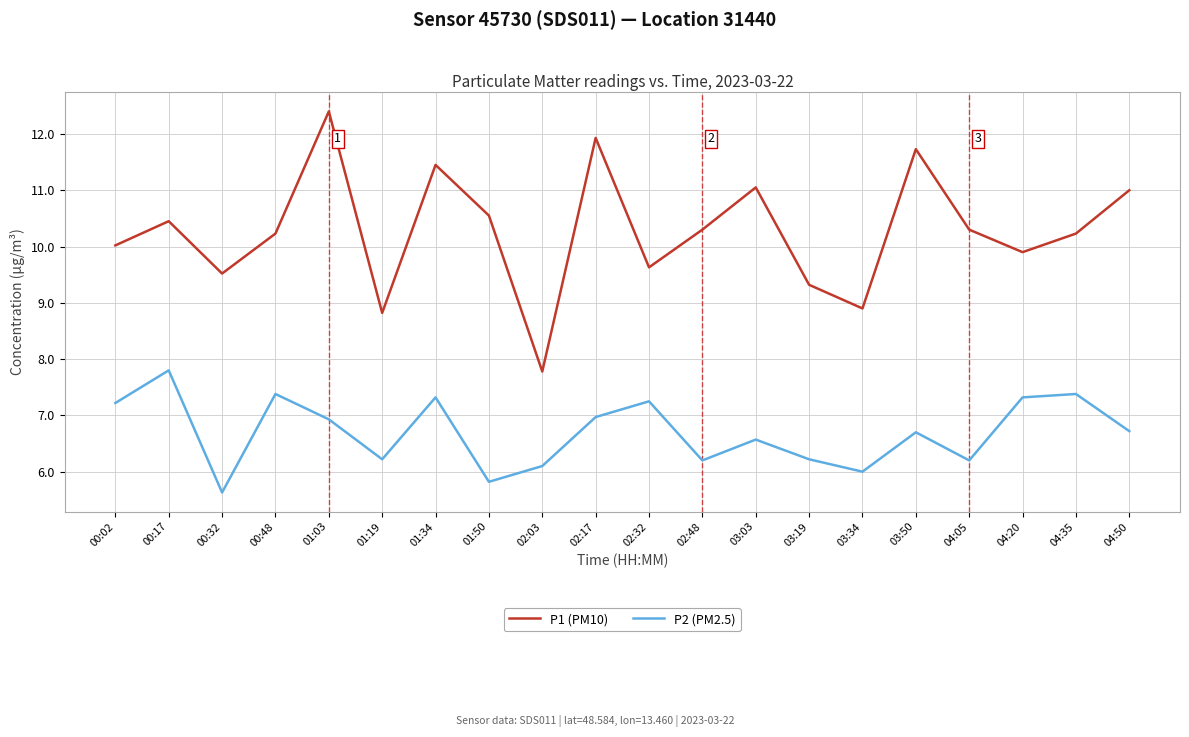

True or false: P2 (PM2.5) and P1 (PM10) cross at least once.

False